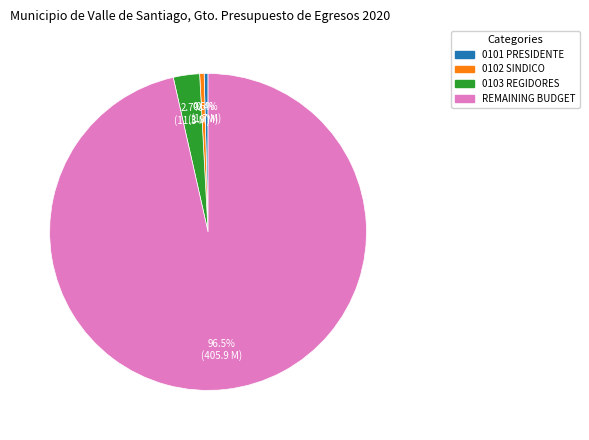

How many segments does this pie chart have?

4